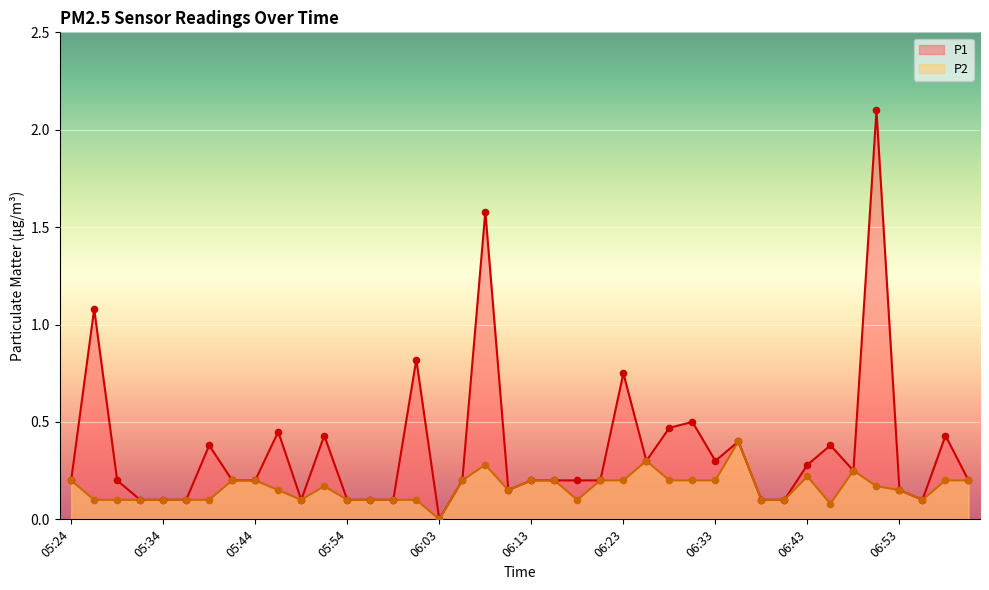

Which series reaches the minimum Y coordinate?

P1